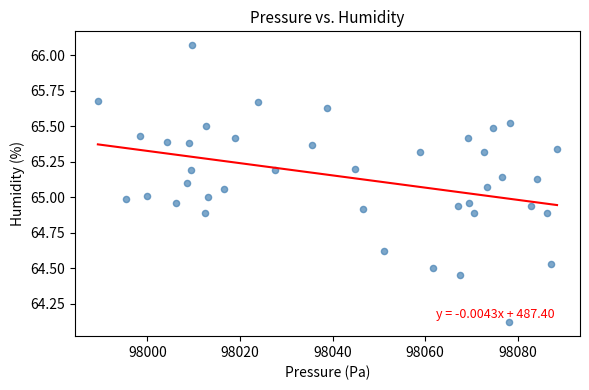

What is the range of X values (max minus min)?

99.2